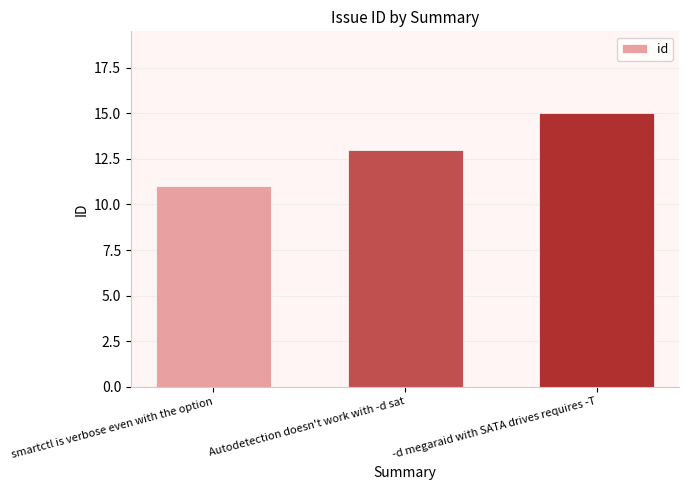

What is the greatest value displayed?

15